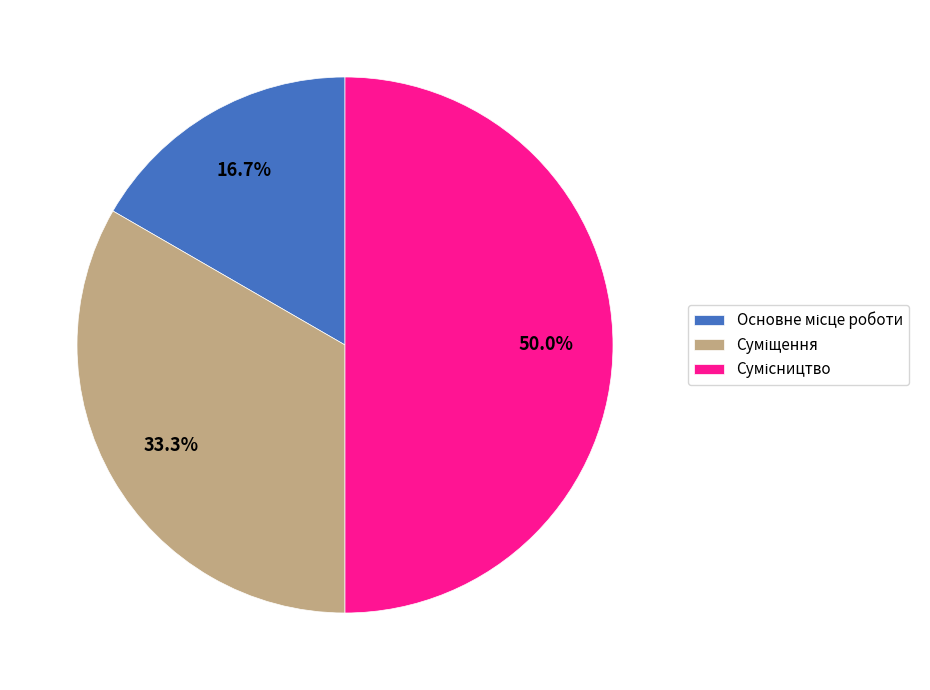

The Суміщення slice represents 24% of the pie. True or false?

False